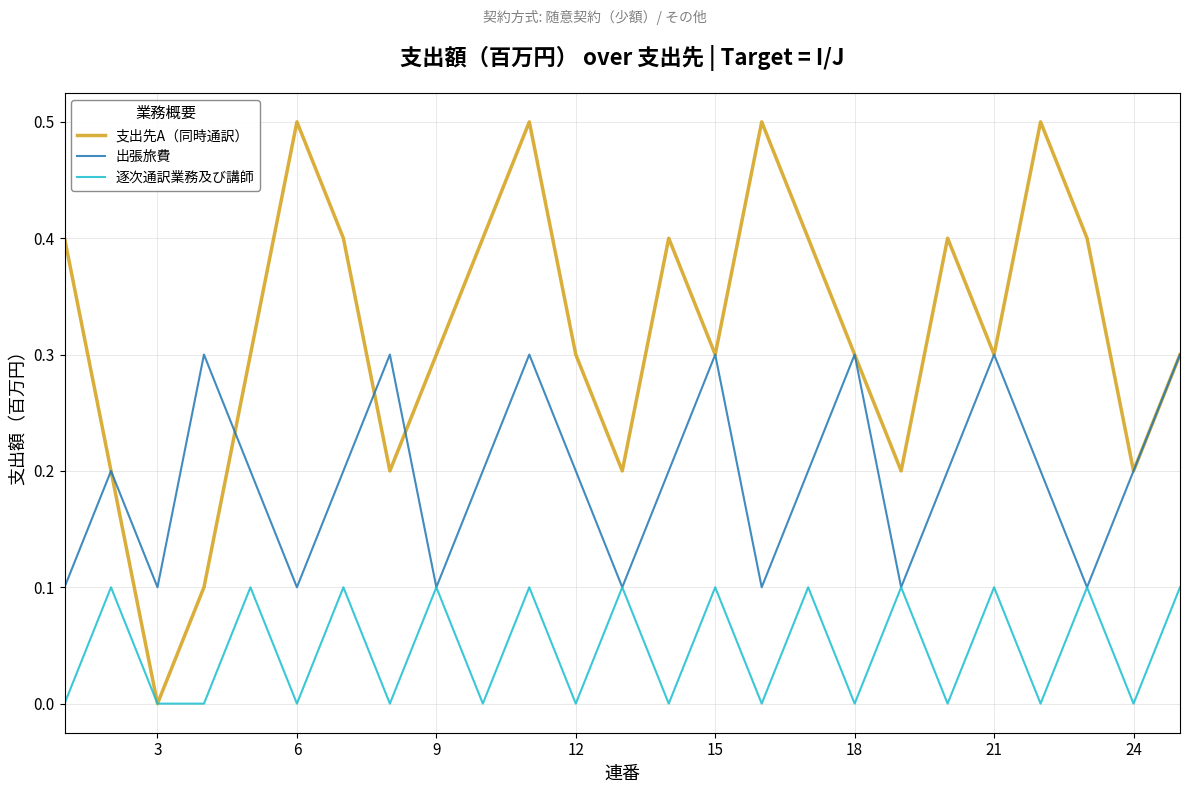

List the series in order of their peak value, highest first.

支出先A（同時通訳）, 出張旅費, 逐次通訳業務及び講師